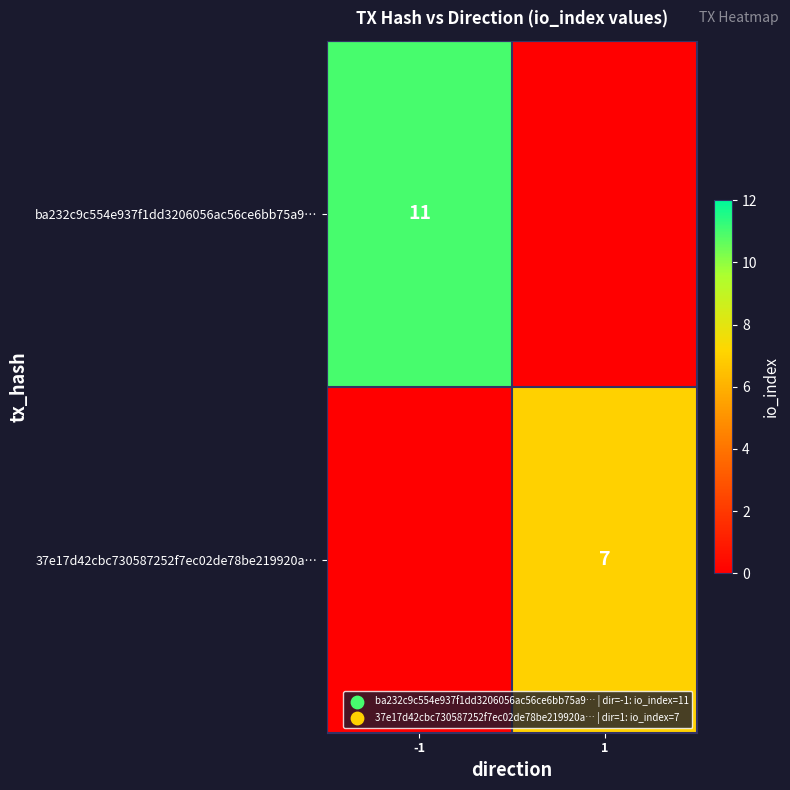

Is it true that ba232c9c554e937f1dd3206056ac56ce6bb75a9… equals 6 at -1?

False